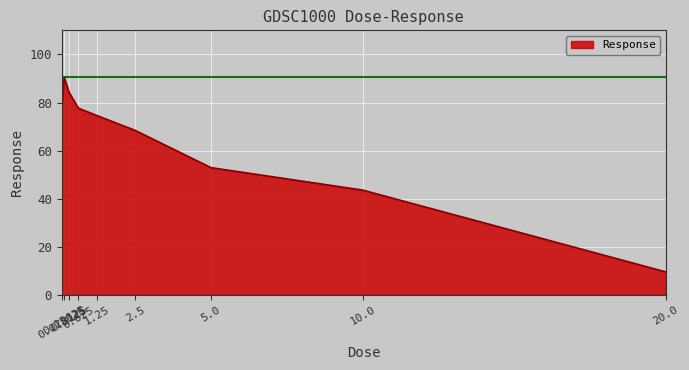

The chart shows a value of 38.2 at 0.3125. True or false?

False